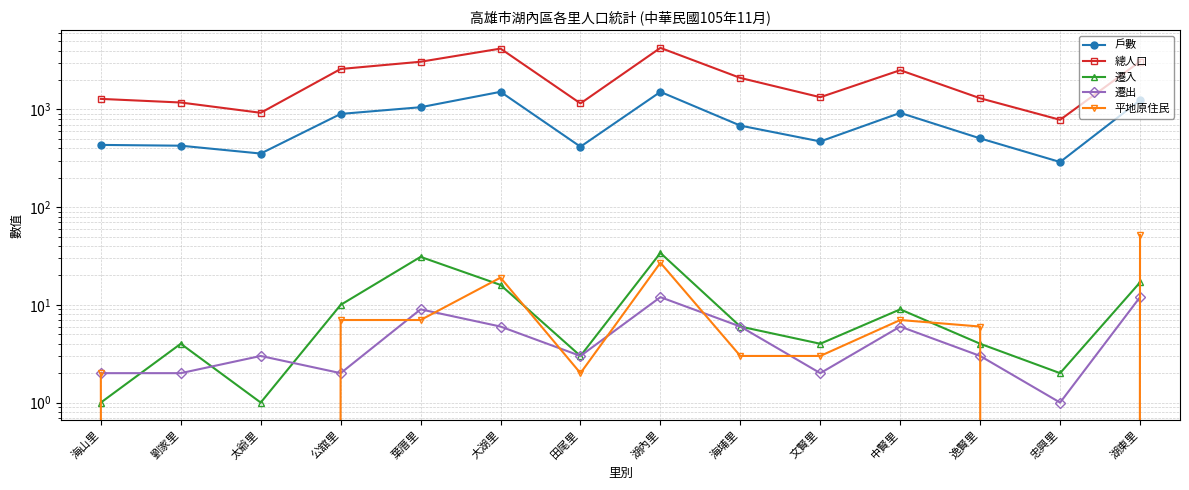

What is the label of the 1st point from the left?

海山里